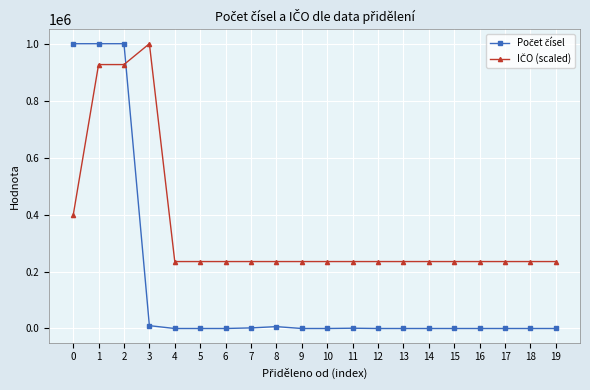

What is the maximum value shown in the chart?

1000000.0